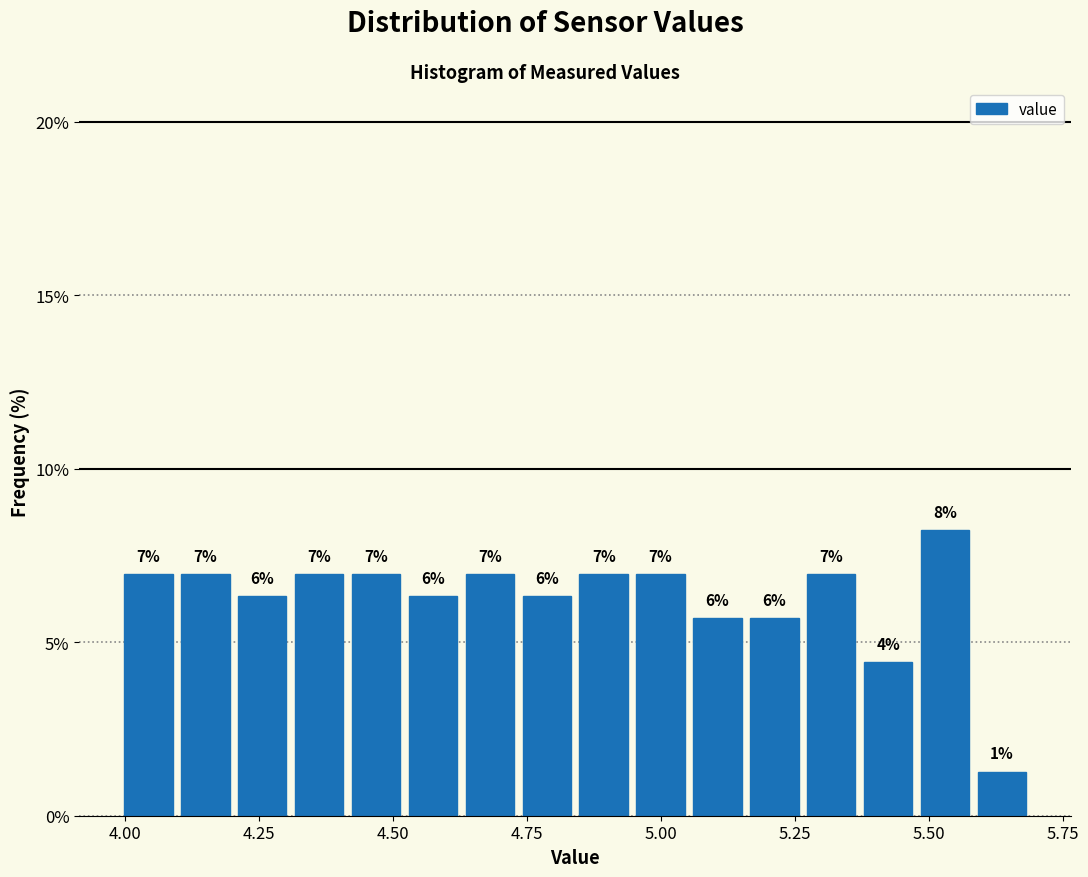

Read against the x-axis, roughly where is the centre of the tallest bar?

5.55